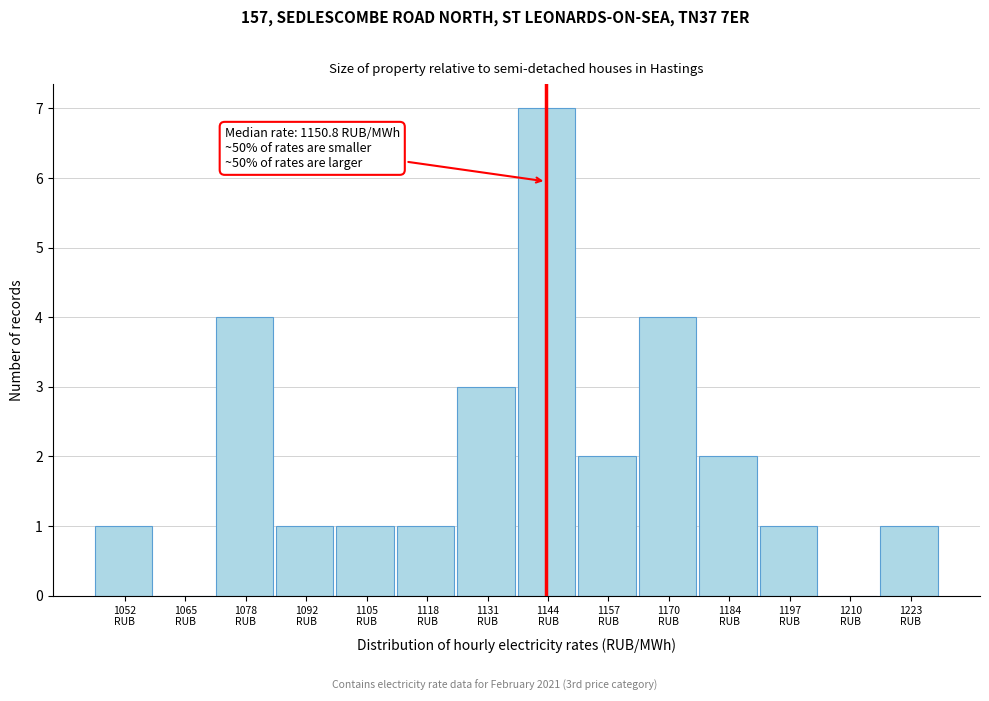

What is the sum of all values?

28